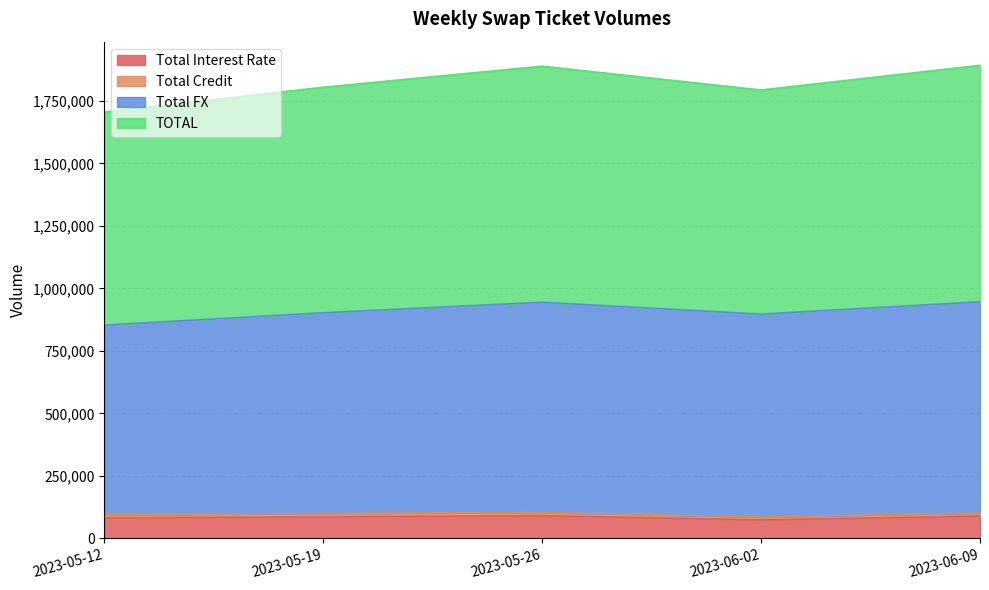

How many lines are shown in the chart?

4